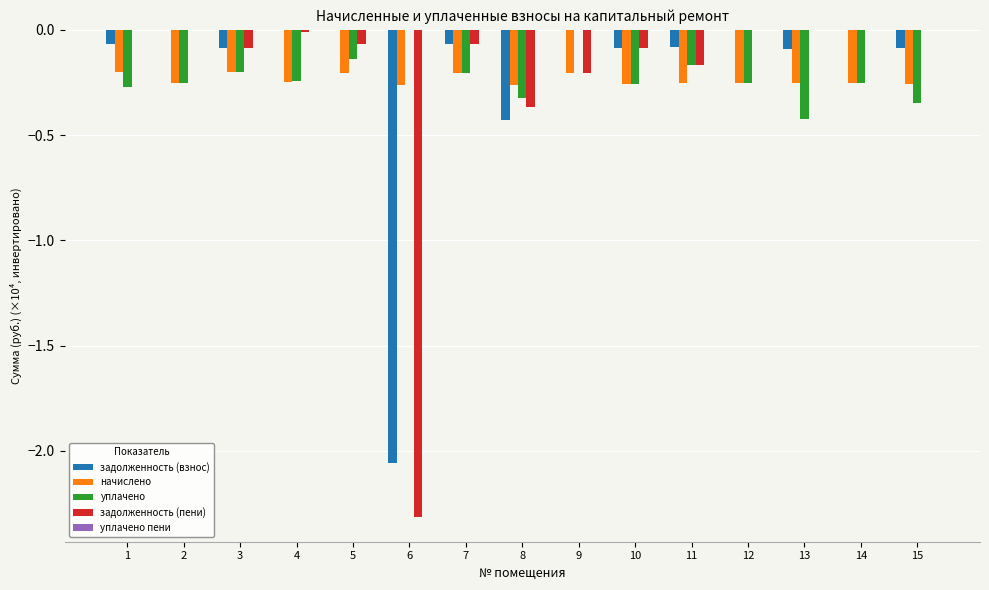

Count the number of categories in the chart.

15